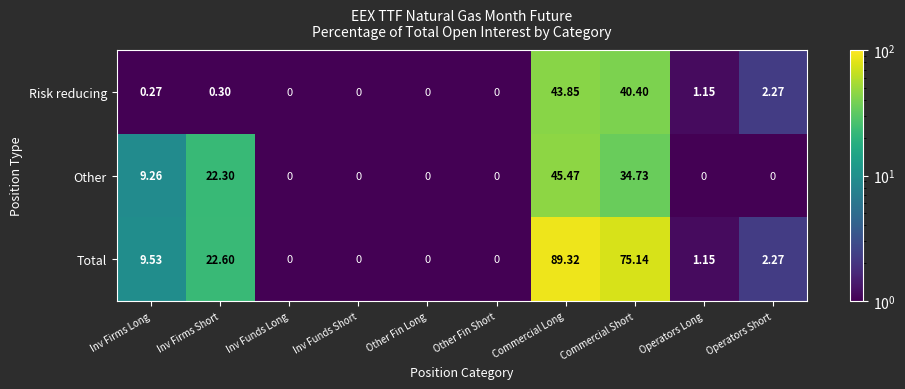

Which category has the highest value across all series?

Commercial Long